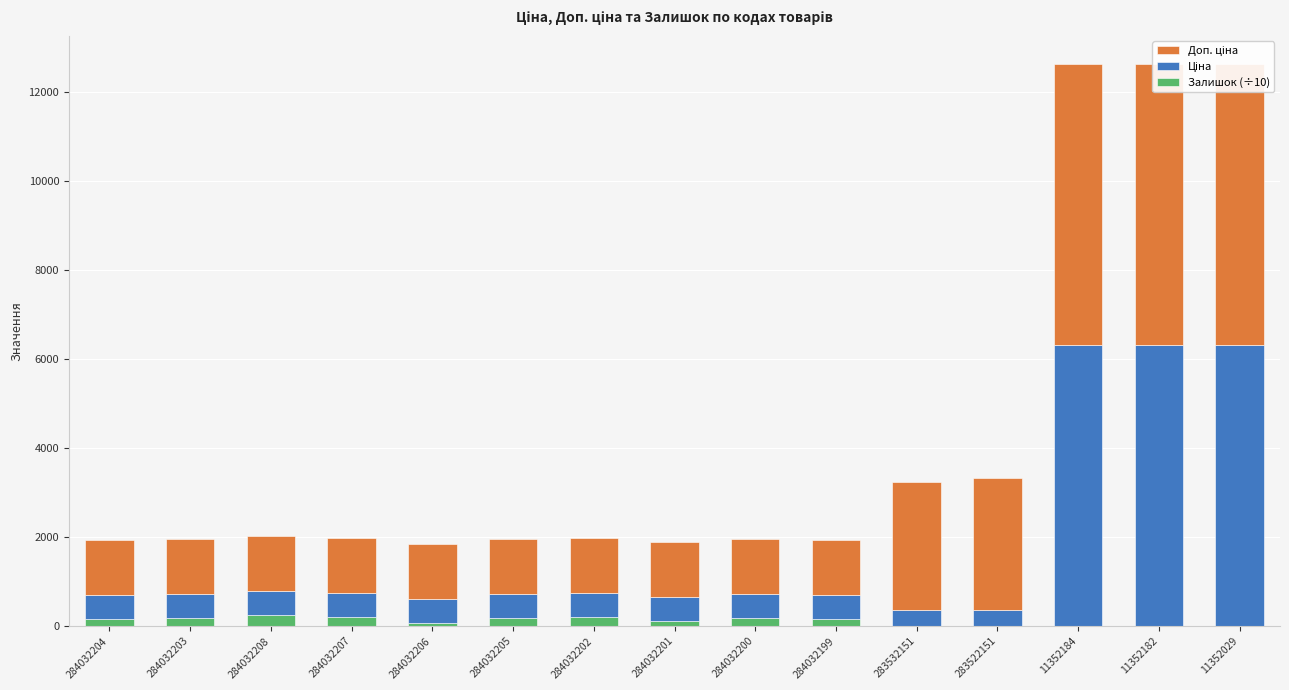

The Доп. ціна series shows 1883.8 at 284032200. True or false?

False